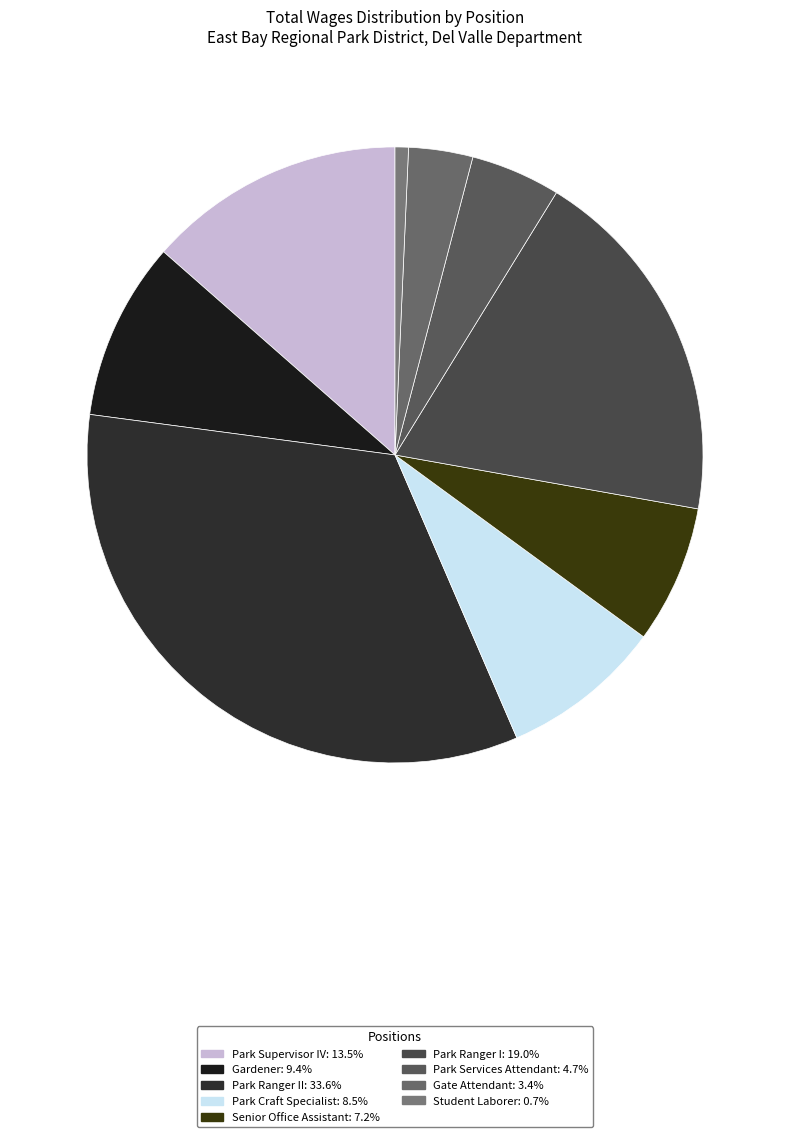

Is there a majority slice in this chart?

No